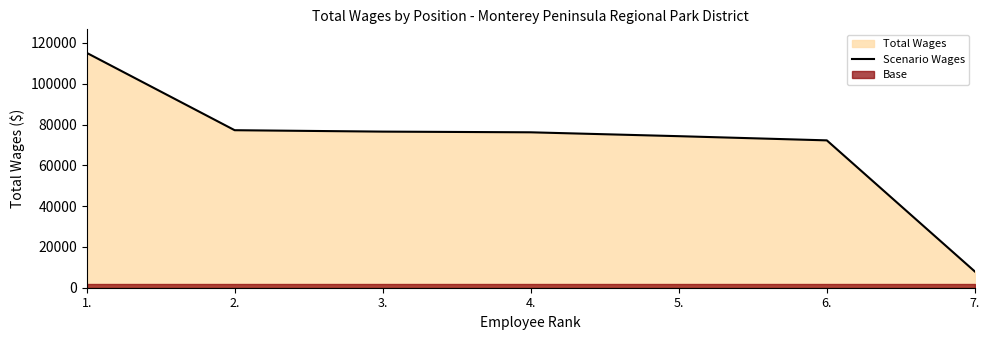

Read the value at 5..

74302